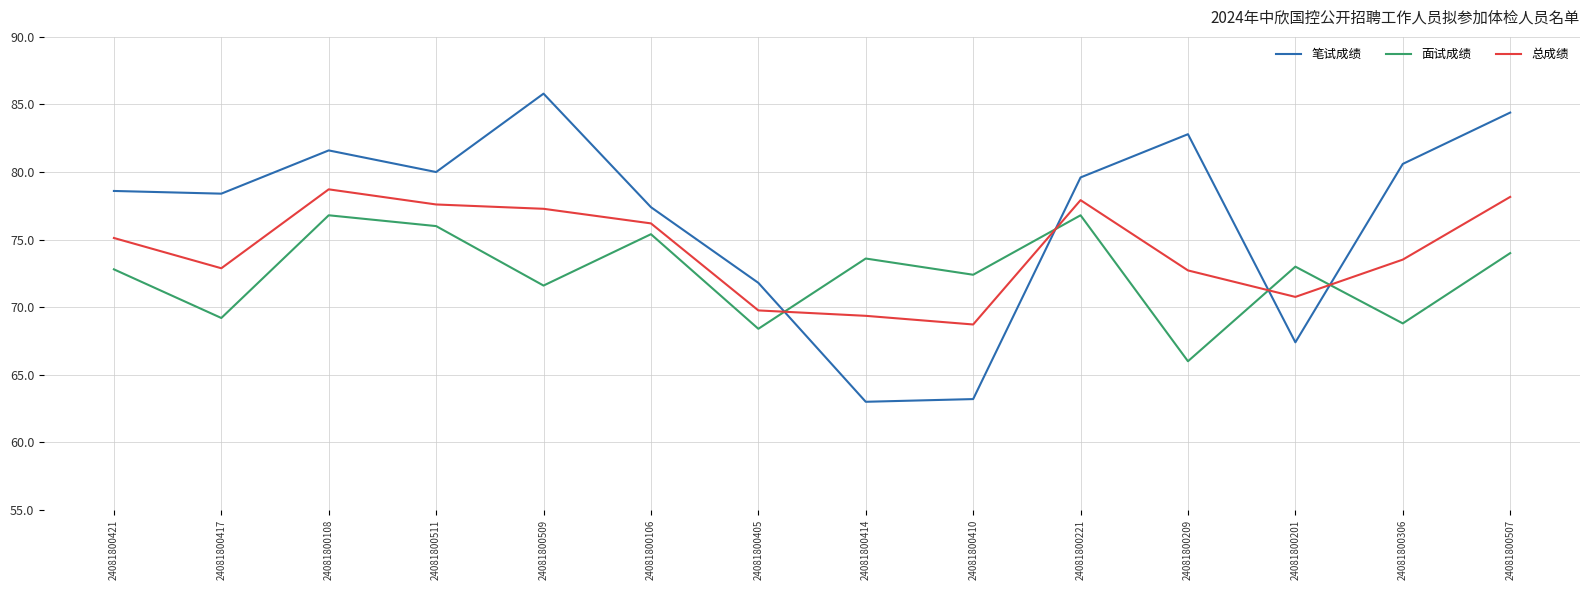

At how many categories does at least one series exceed 65?

14